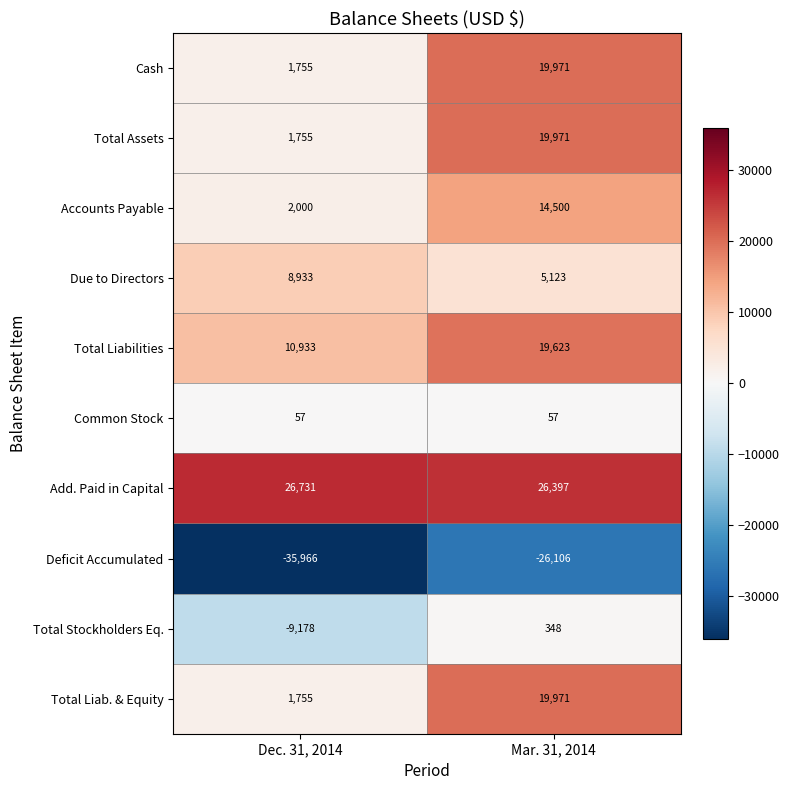

True or false: Total Liab. & Equity has a value of 6078 at Mar. 31, 2014.

False